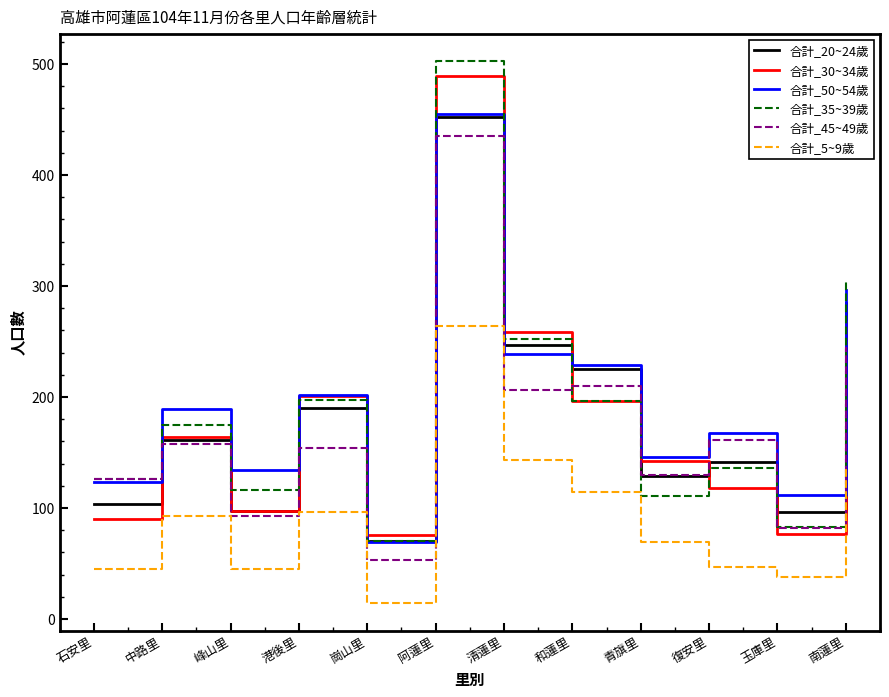

Where is the first local minimum for 合計_50~54歲?

峰山里